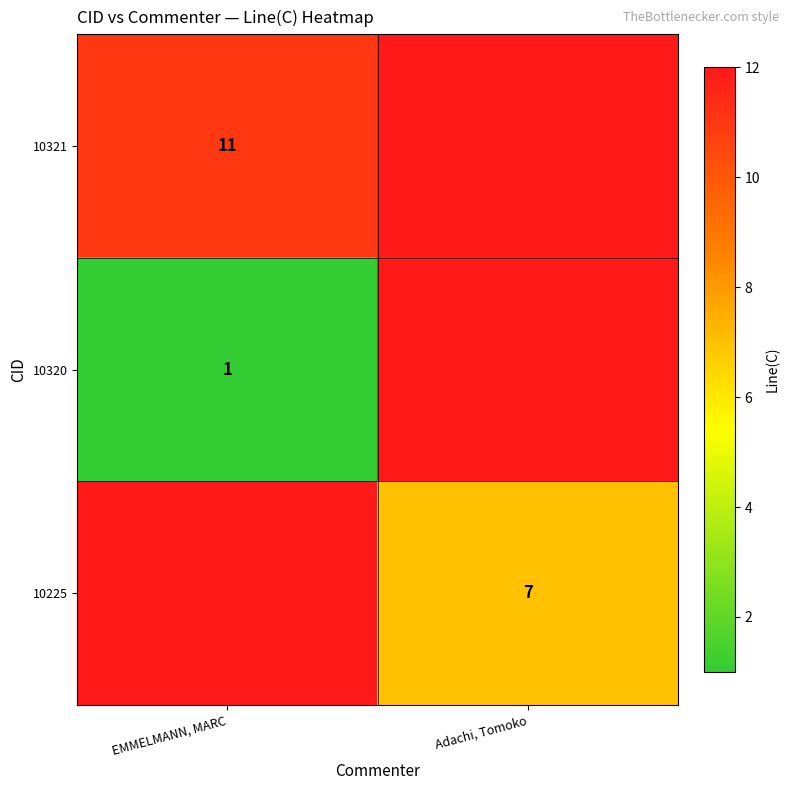

What is the smallest value displayed?

1.0